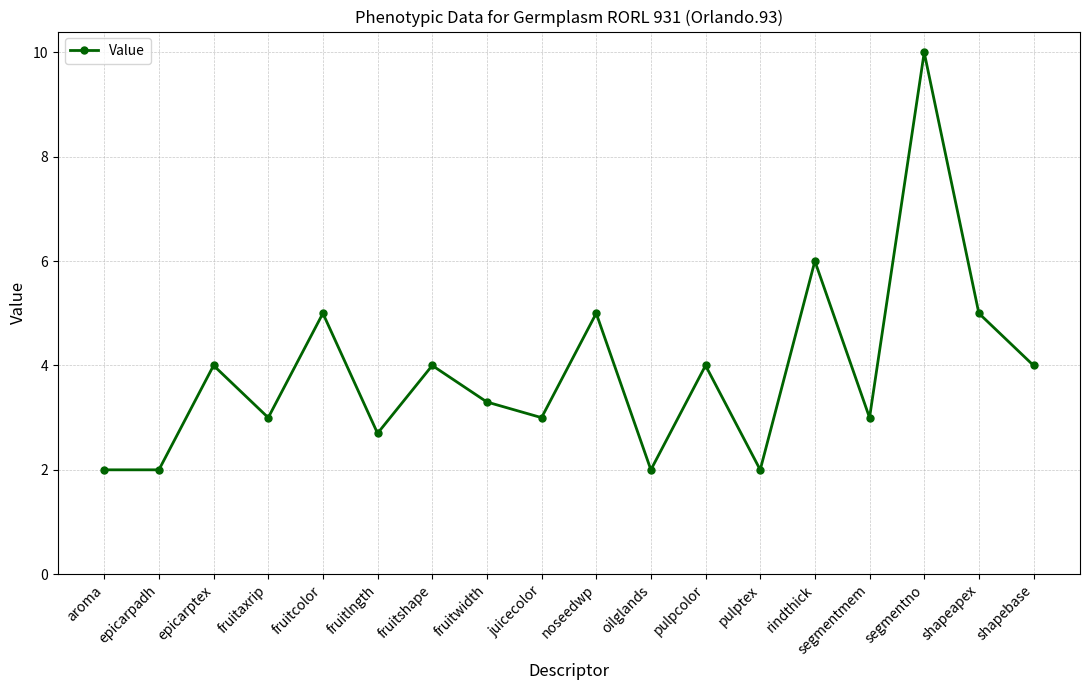

What is the approximate value at fruitshape?

4.0